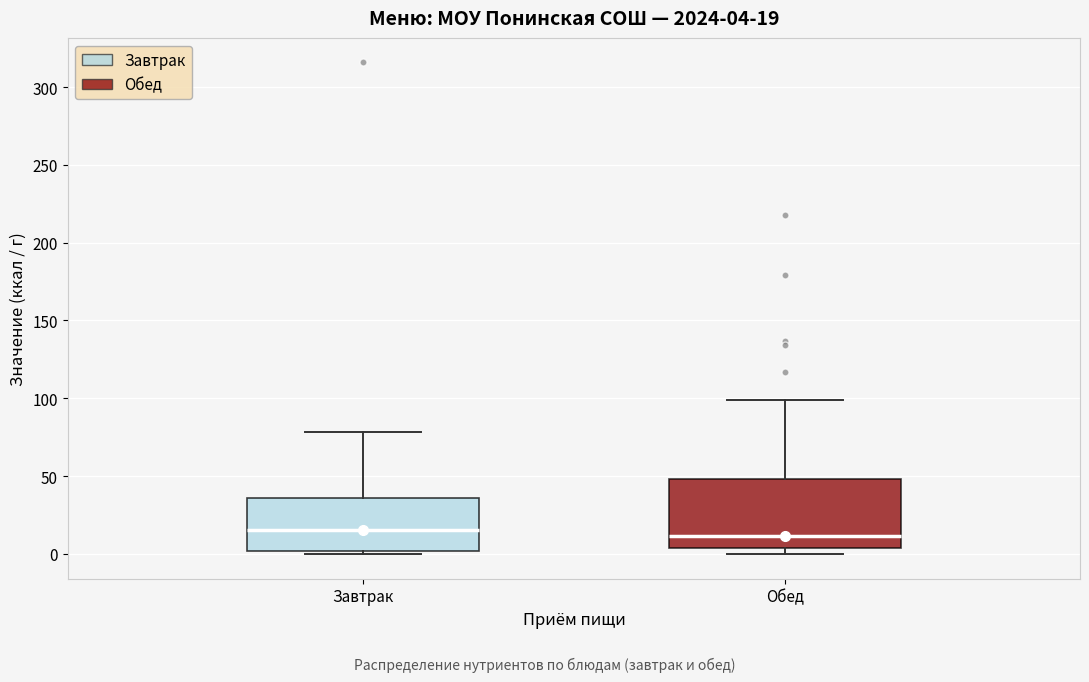

Comparing the boxes themselves (not the whiskers), which one is the tallest?

Обед